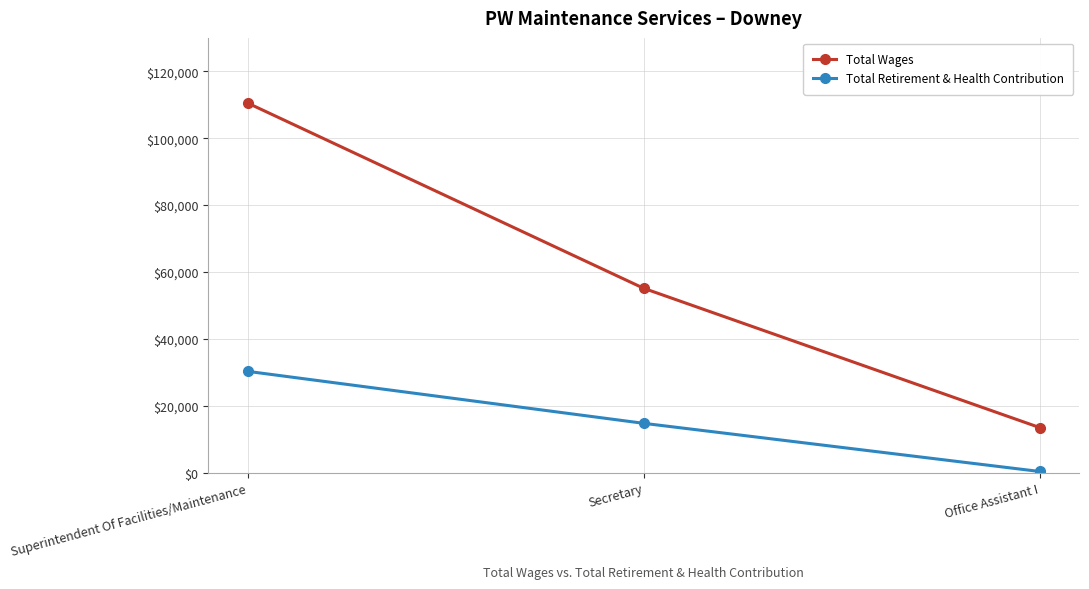

List the series in order of their peak value, highest first.

Total Wages, Total Retirement & Health Contribution